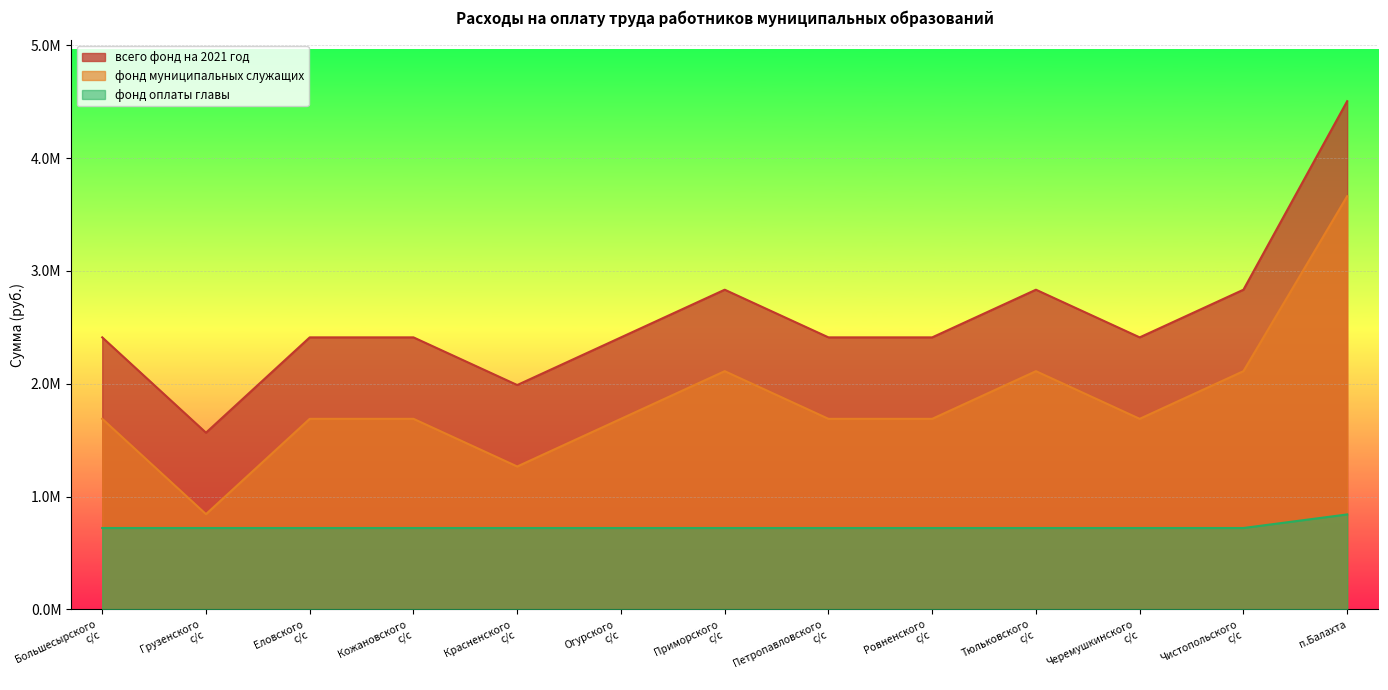

How many distinct data groups are displayed?

3